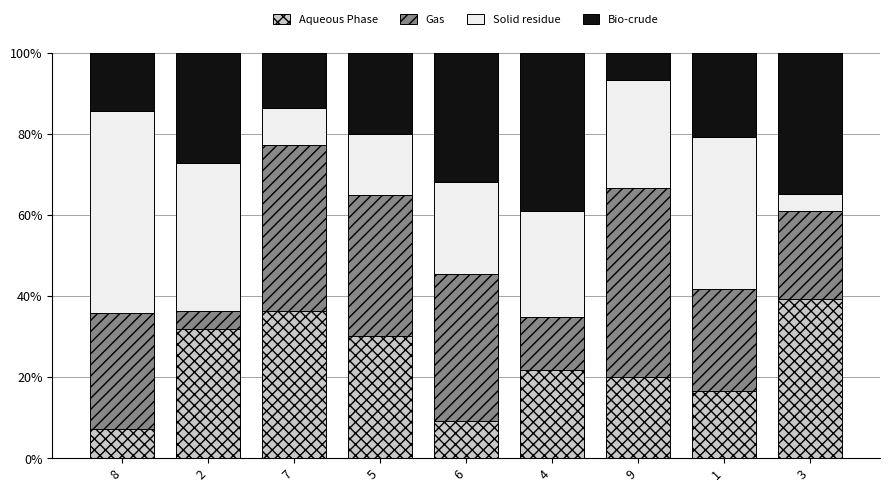

What is the total value across all series at 2?

100.0